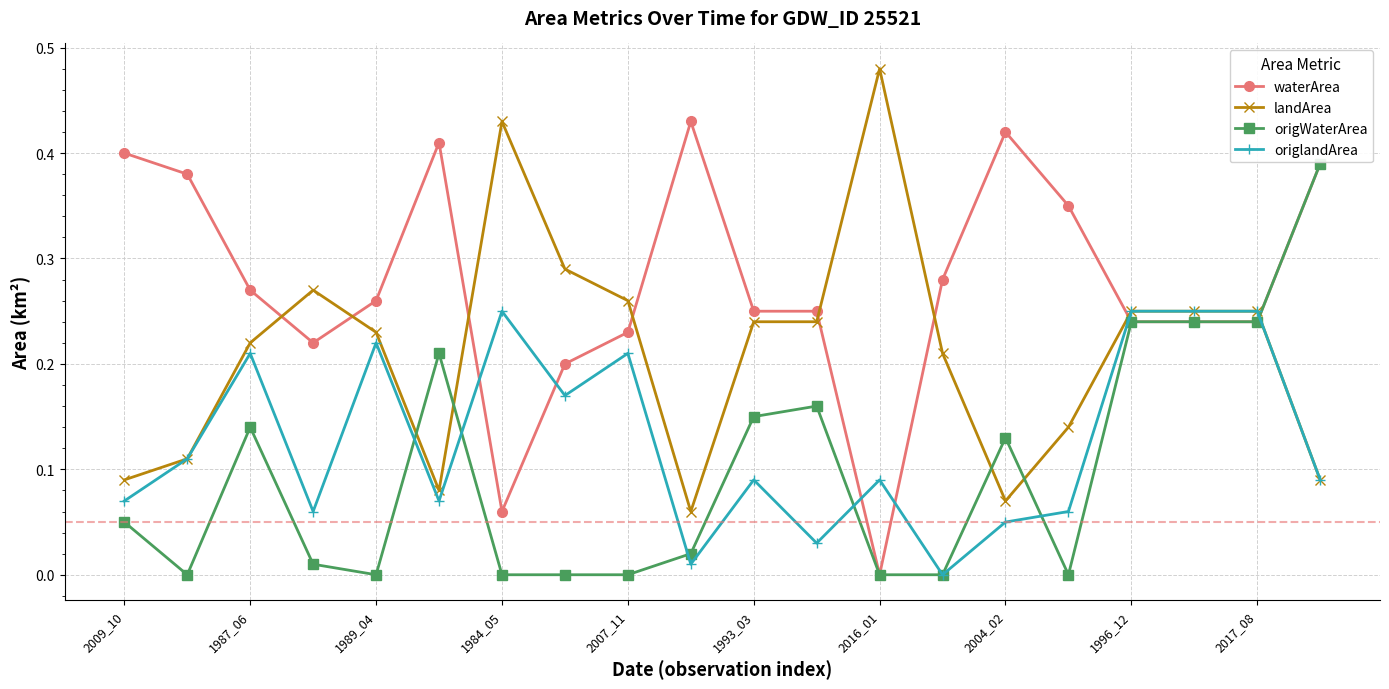

True or false: origlandArea has more than 0 interior local peaks.

True